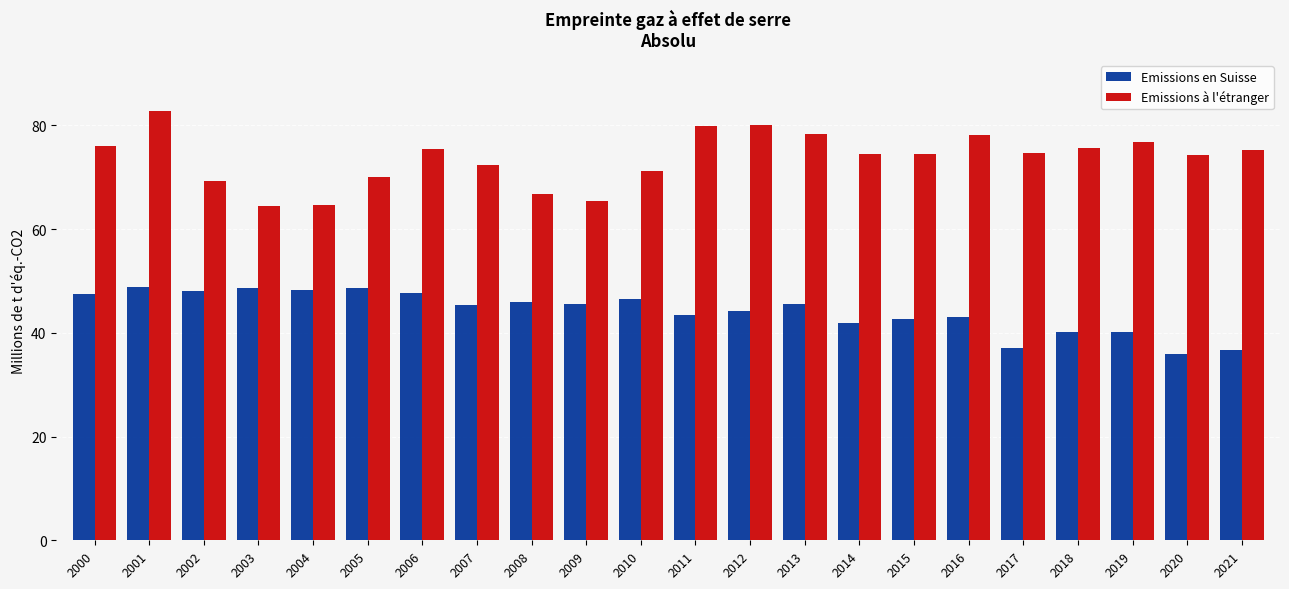

Which series has the largest total across all categories?

Emissions à l'étranger